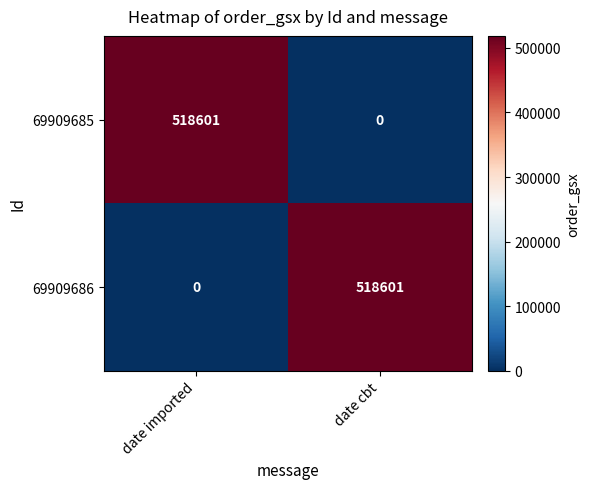

What is the difference between the highest and lowest values at date imported?

518601